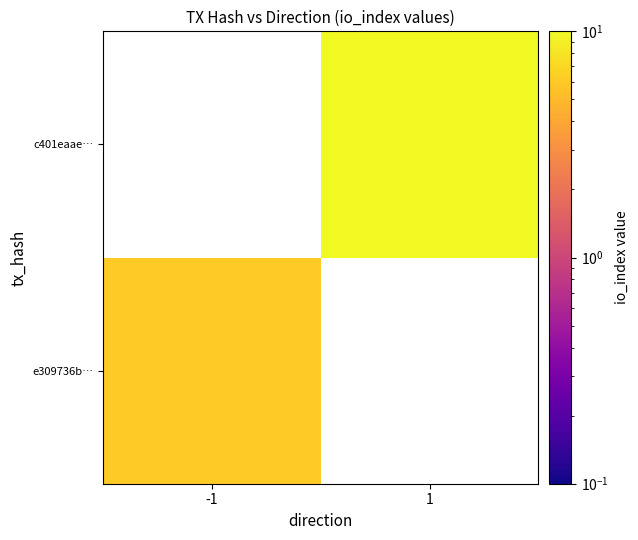

Is the value of e309736b… at -1 greater than the value of c401eaae… at 1?

No